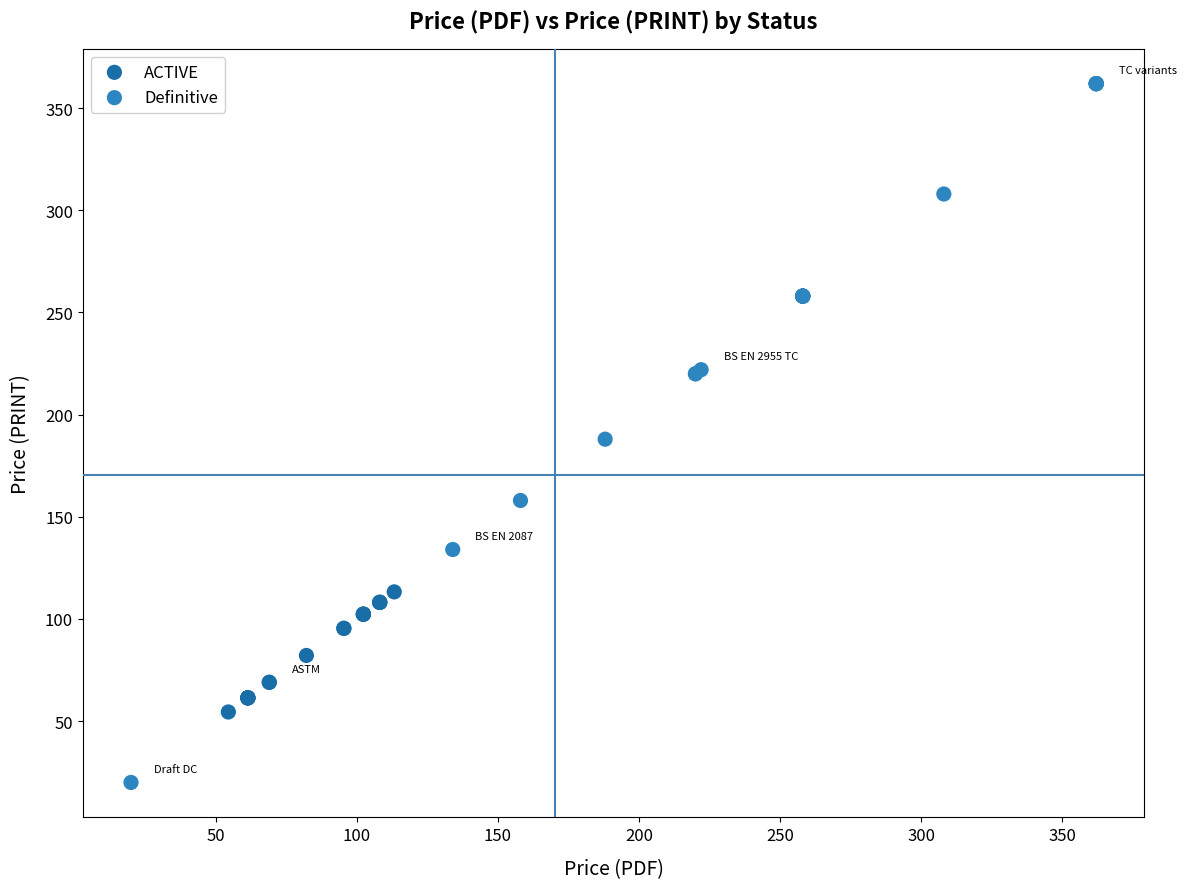

Which series contains the highest Y value?

Definitive